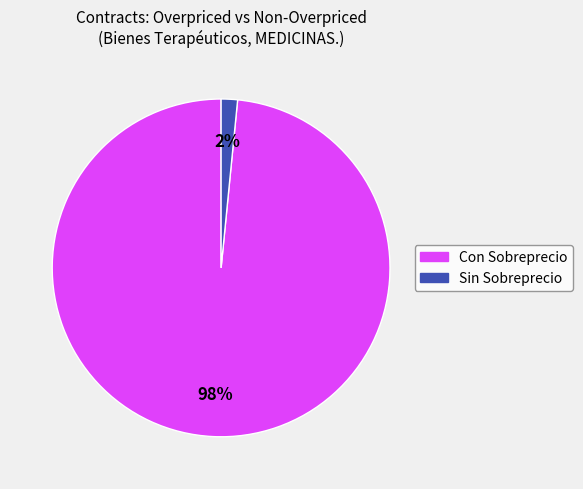

Is there a majority slice in this chart?

Yes